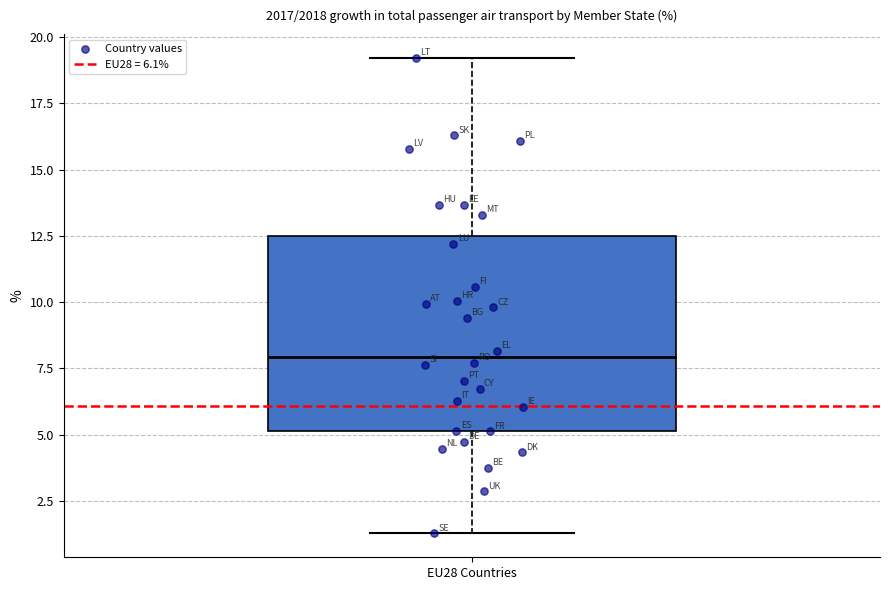

Read this box plot against the y-axis: the position of the median line, the range covered by the box, and the ends of both whiskers. The values are not printed on the chart, so give them approximately, as read against the axis.

median 8.0, box 5.0 to 12.5, whiskers 1.5 to 19.0